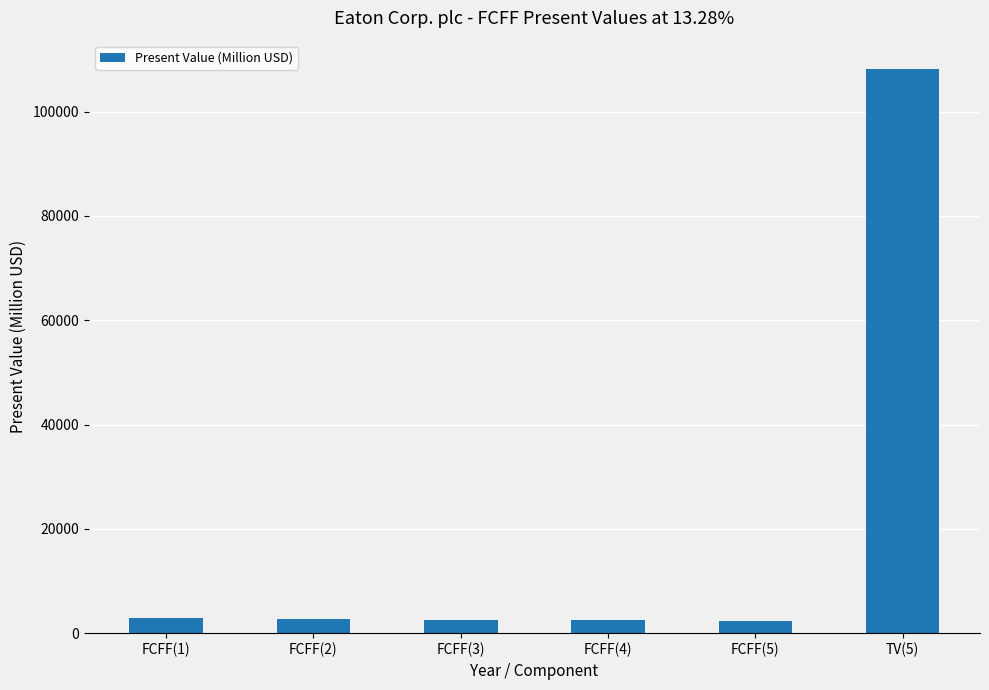

Is it true that the value at FCFF(4) is 2469?

True